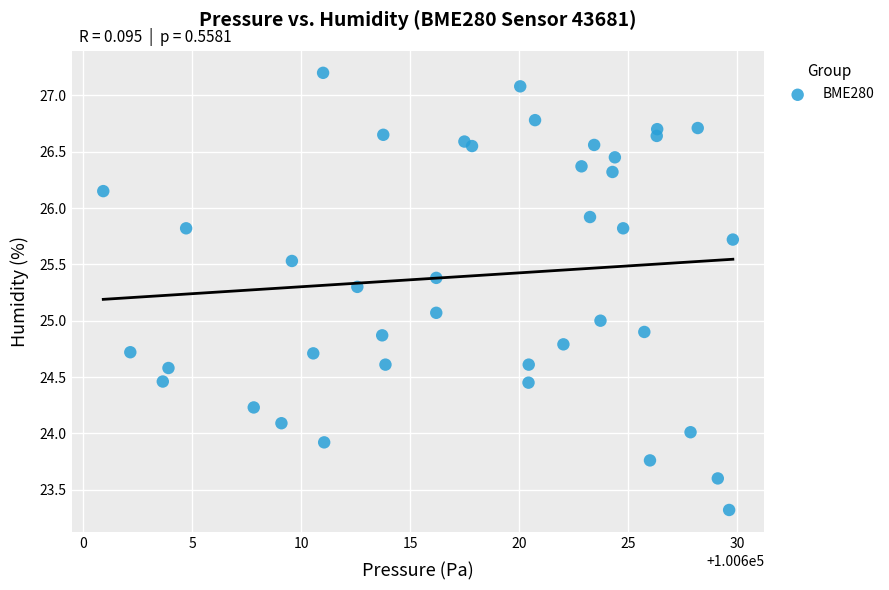

What is the range of Y values (max minus min)?

3.9